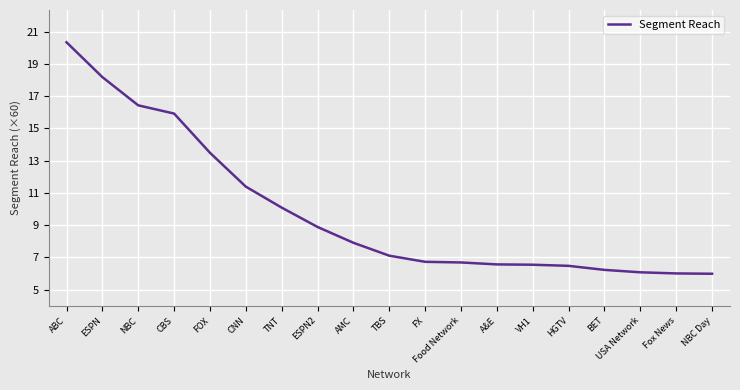

What is the difference between the values at TBS and TNT?

3.0